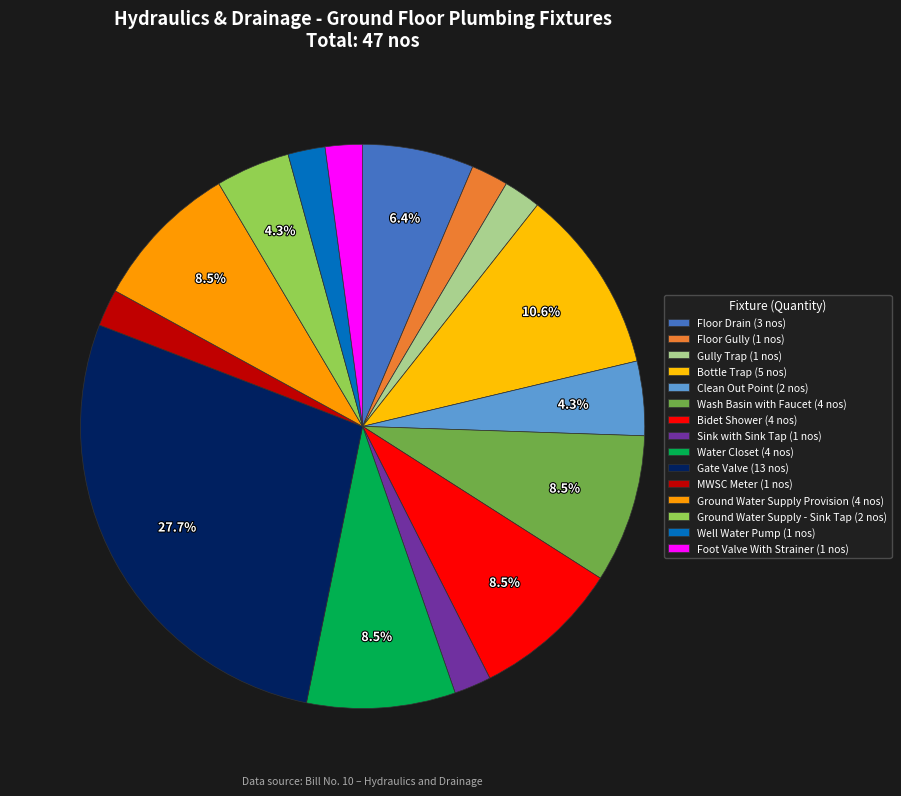

To the nearest percent, what portion does MWSC Meter represent?

2%